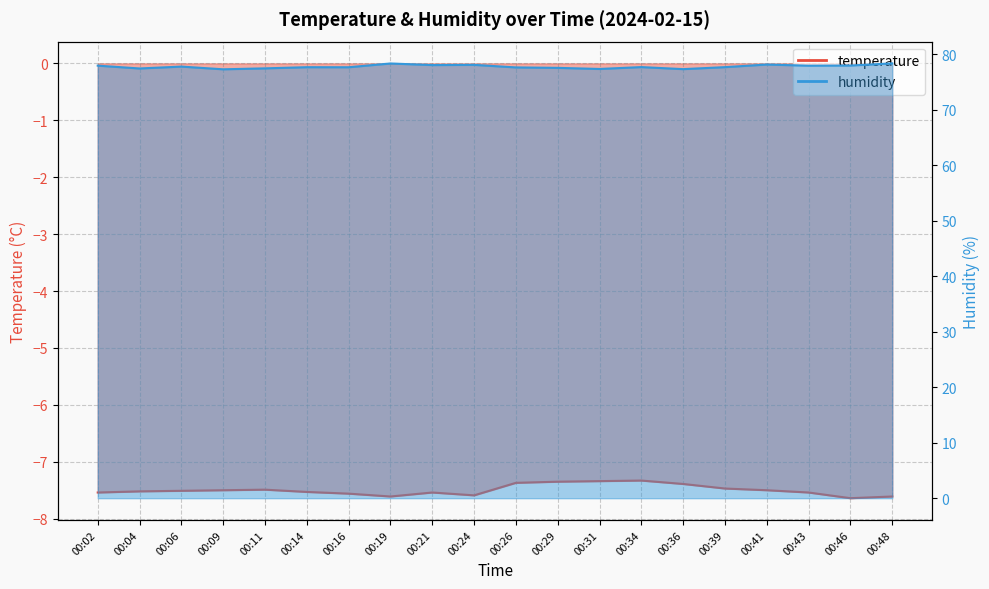

Which category has the lowest value in the temperature series?

00:46